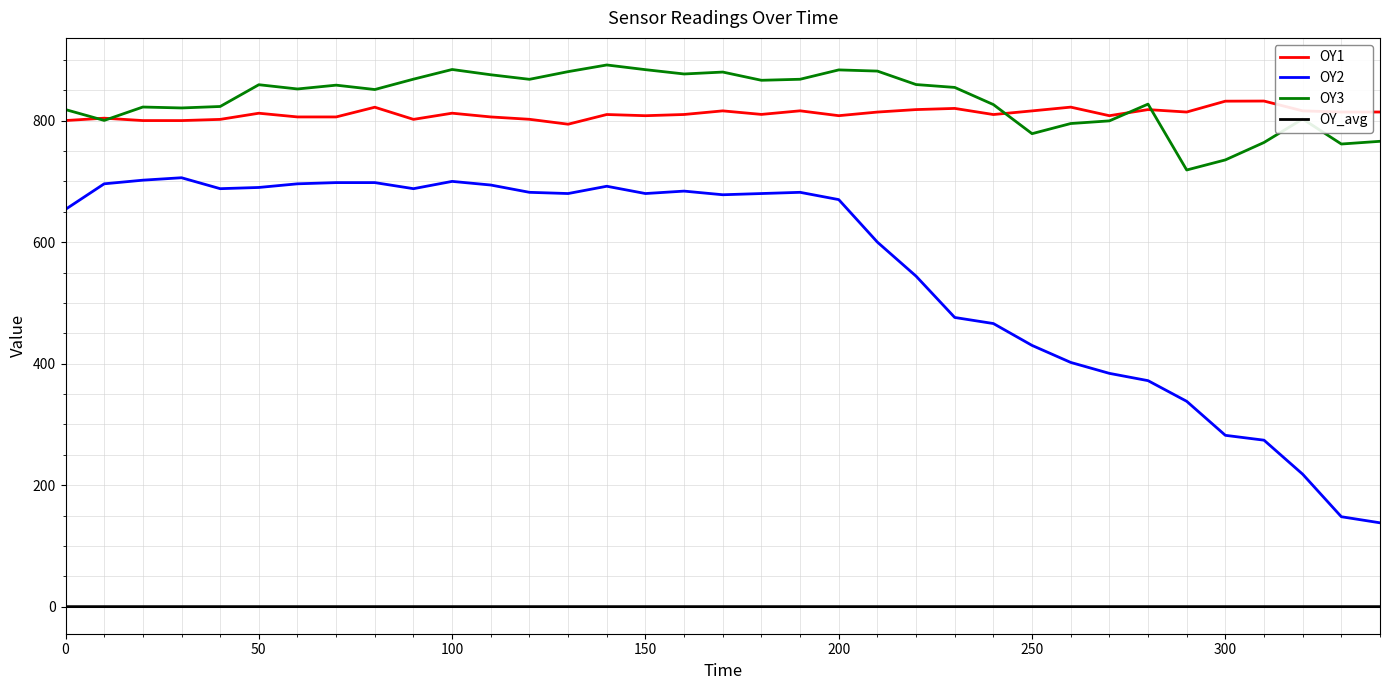

Does the chart display data point markers on the line(s)?

No